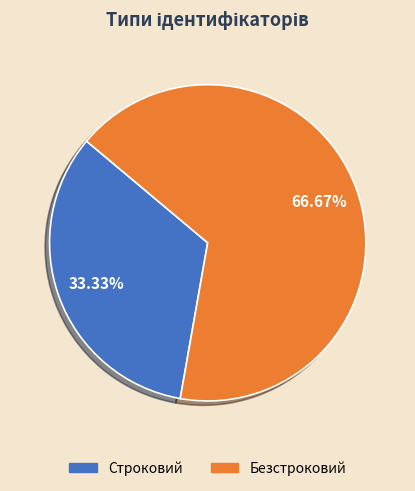

Does Безстроковий represent more than half of the total?

Yes